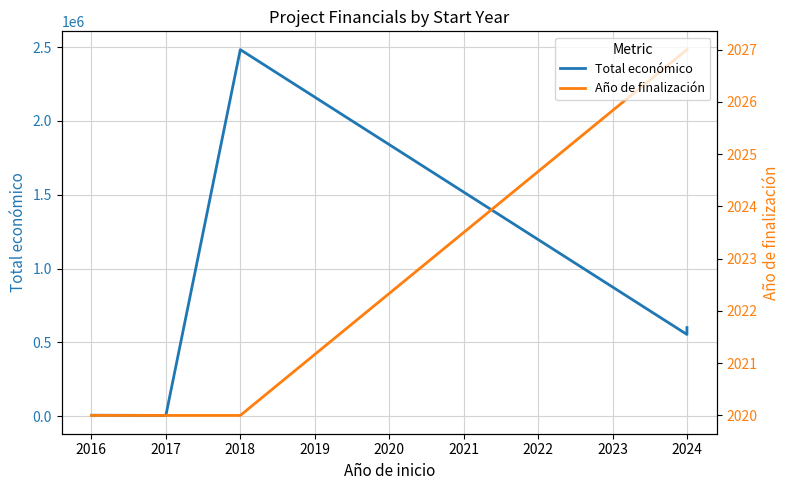

Does the chart have visible grid lines?

Yes